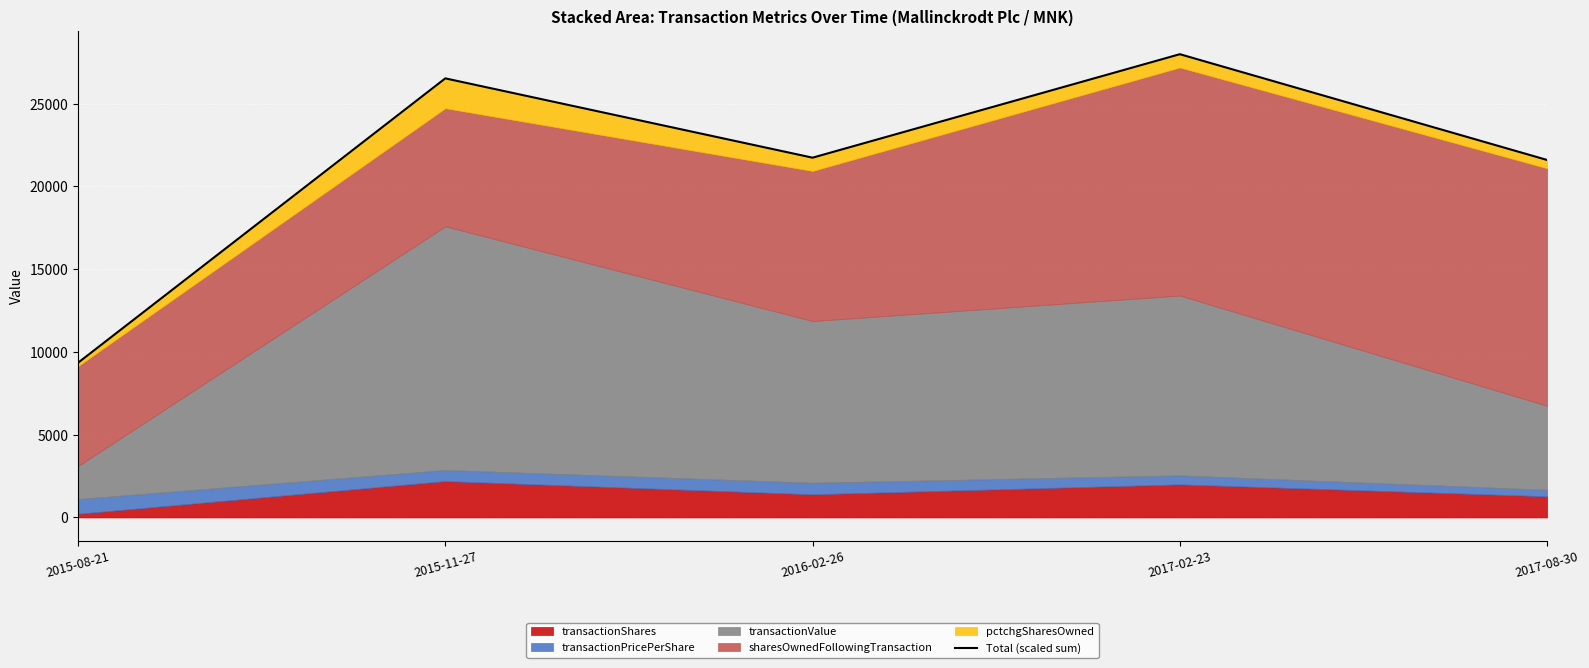

The chart shows a value of 38708.1 at 2015-11-27. True or false?

False